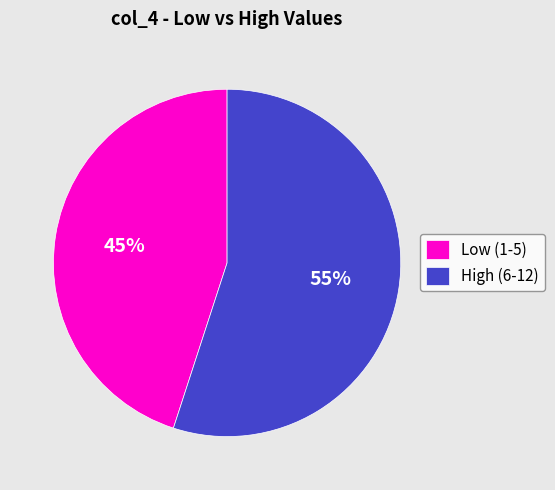

To the nearest percent, what portion does Low (1-5) represent?

45%